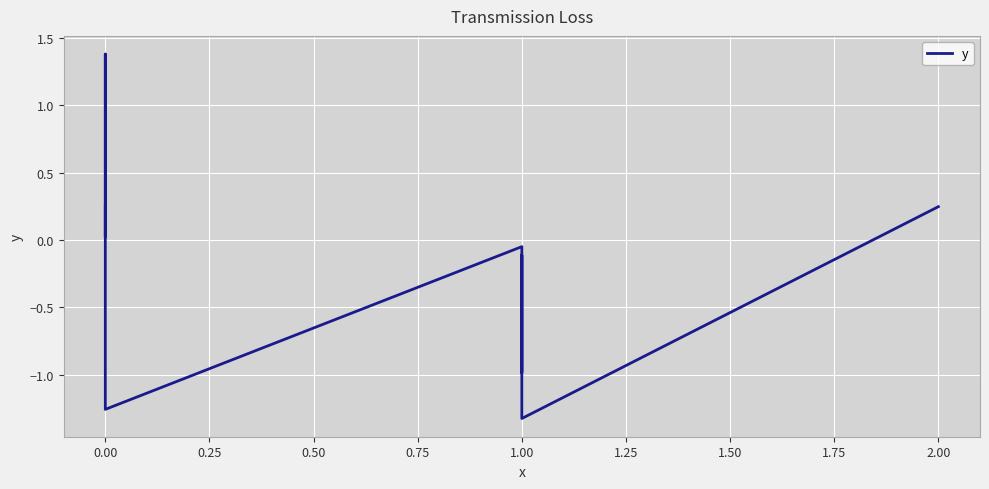

Which has a higher value, 0.25 or 1.25?

0.25